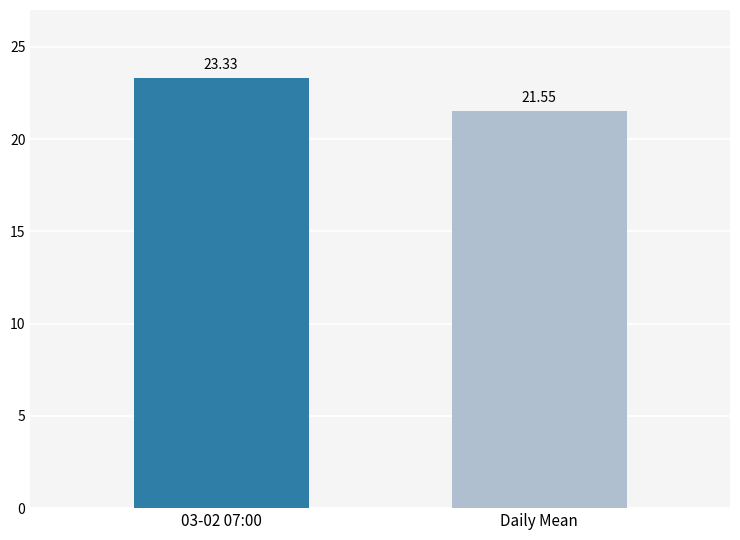

Read the value at 03-02 07:00.

23.3